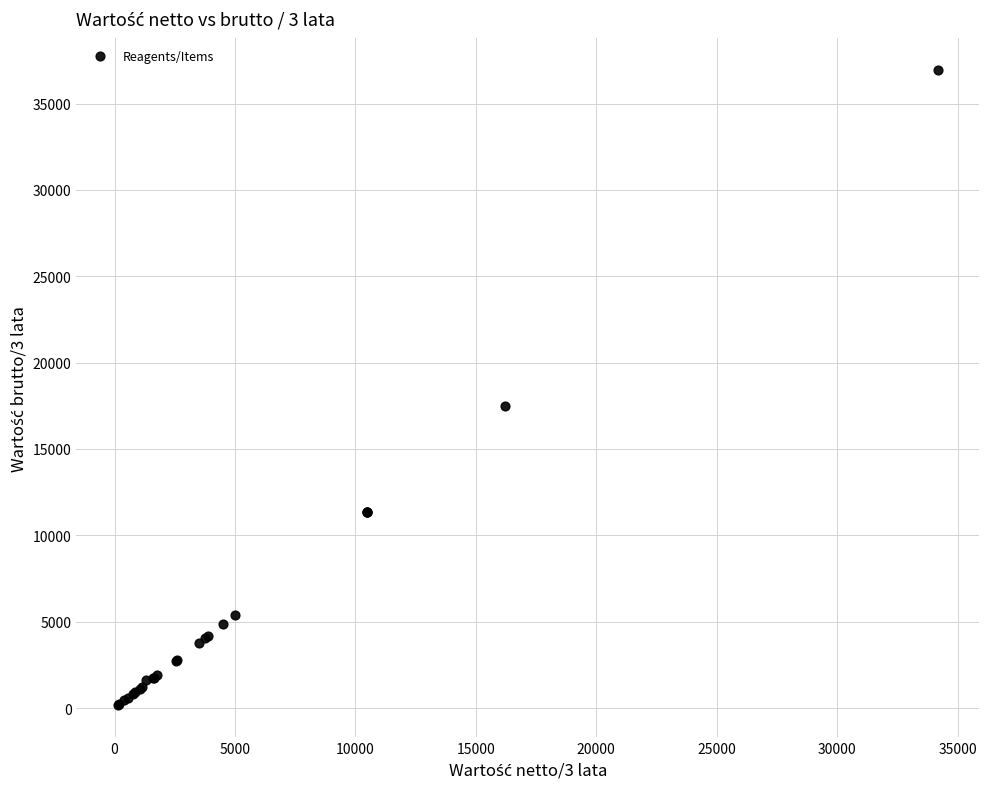

What Y value in the scatter plot is closest to 18543?

17496.0